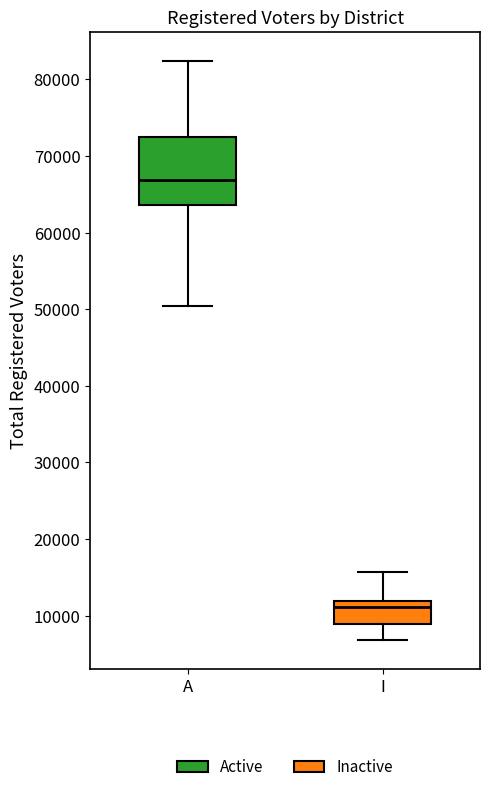

Reading left to right, read every box against the y-axis: the position of its median line, the range the box covers, and the ends of its whiskers. The values are not printed on the chart, so give them approximately, as read against the axis.

A: median 67000, box 64000 to 72000, whiskers 50000 to 82000
I: median 11000, box 9000 to 12000, whiskers 7000 to 16000